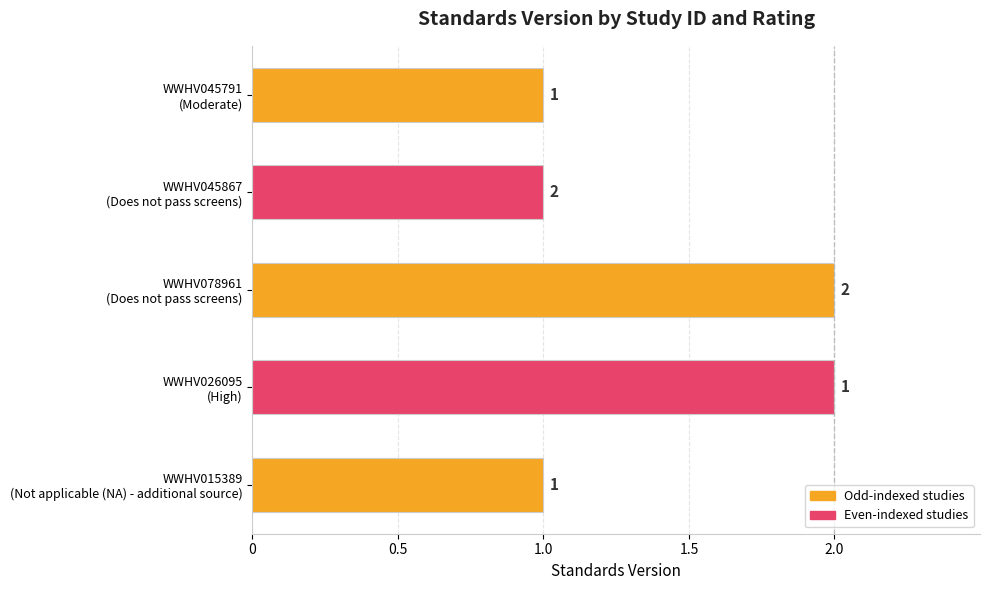

Reading top to bottom, transcribe all the data shown in this chart.

1	1	2	2	1